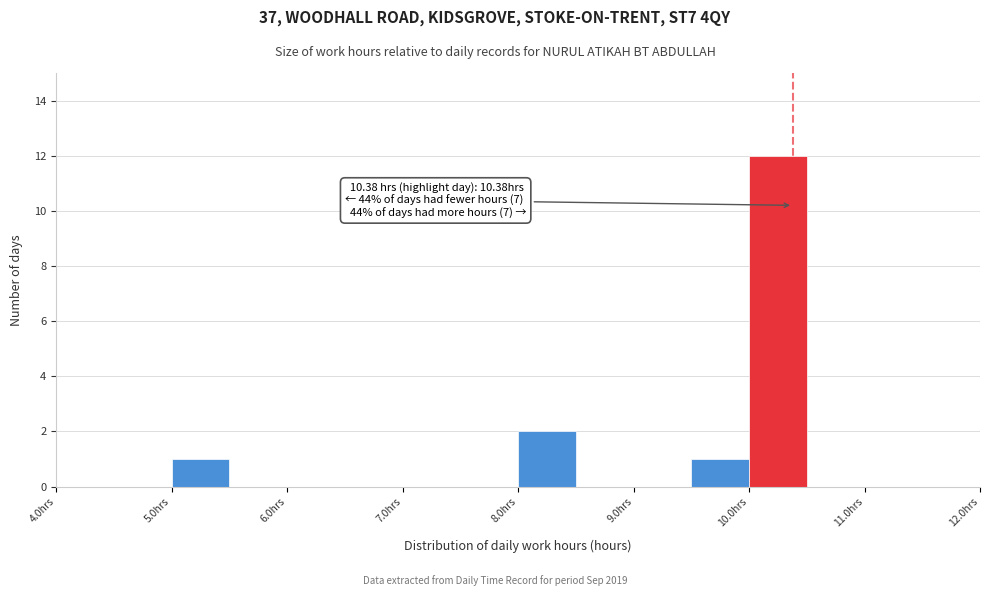

Which range on the x-axis has the tallest bar?

10.0 to 10.5